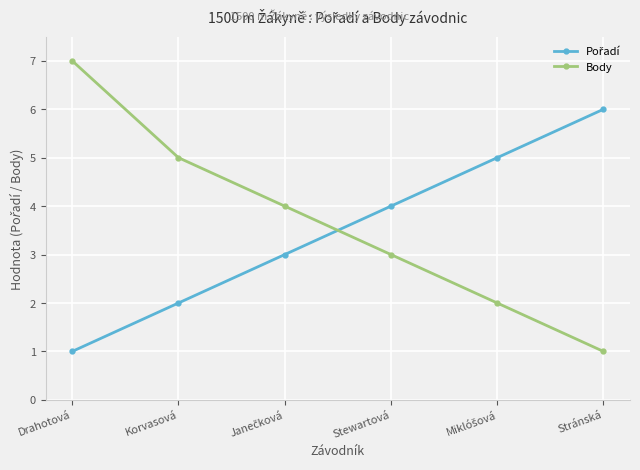

Does the chart display data point markers on the line(s)?

Yes